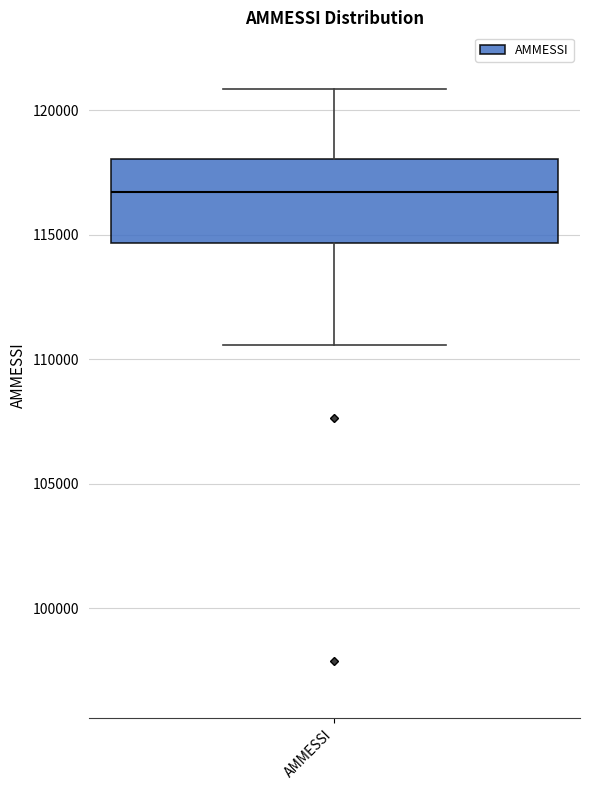

Read this box plot against the y-axis: the position of the median line, the range covered by the box, and the ends of both whiskers. The values are not printed on the chart, so give them approximately, as read against the axis.

median 116500, box 114500 to 118000, whiskers 110500 to 121000